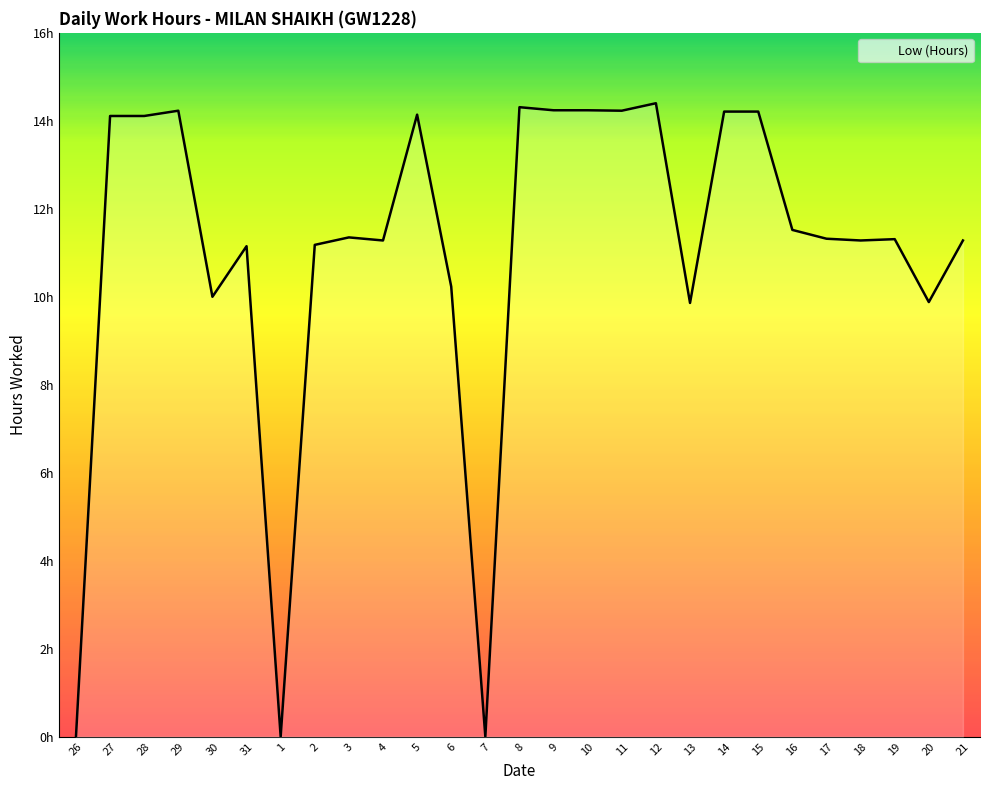

Is this an area chart (filled region under the line)?

Yes